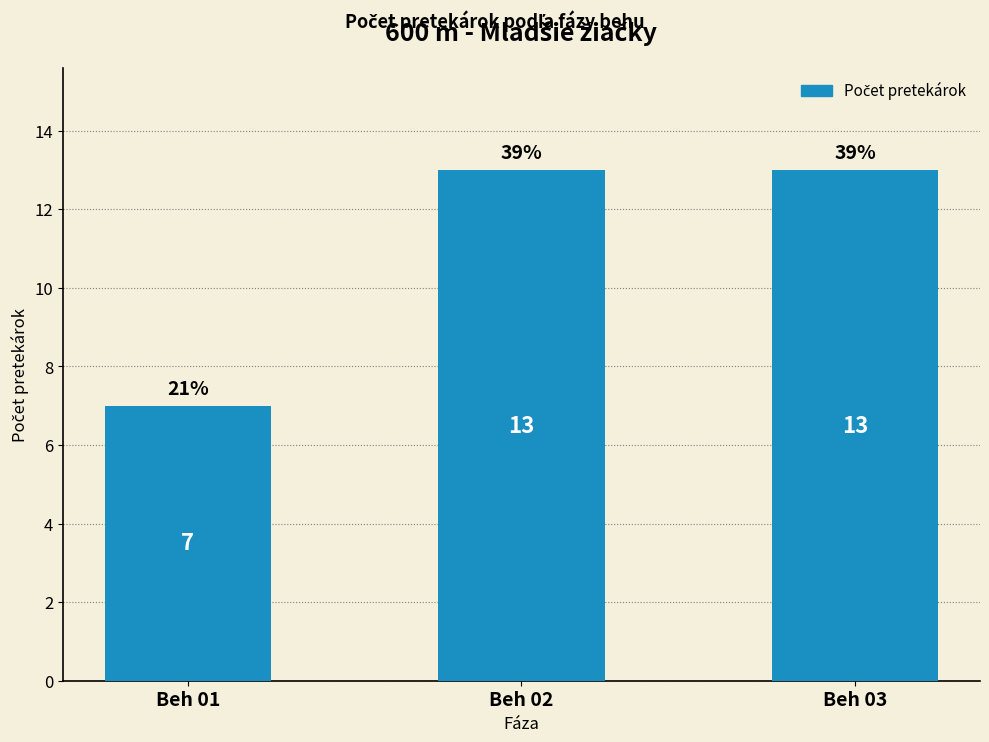

Which category has the lowest value across all series?

Beh 01